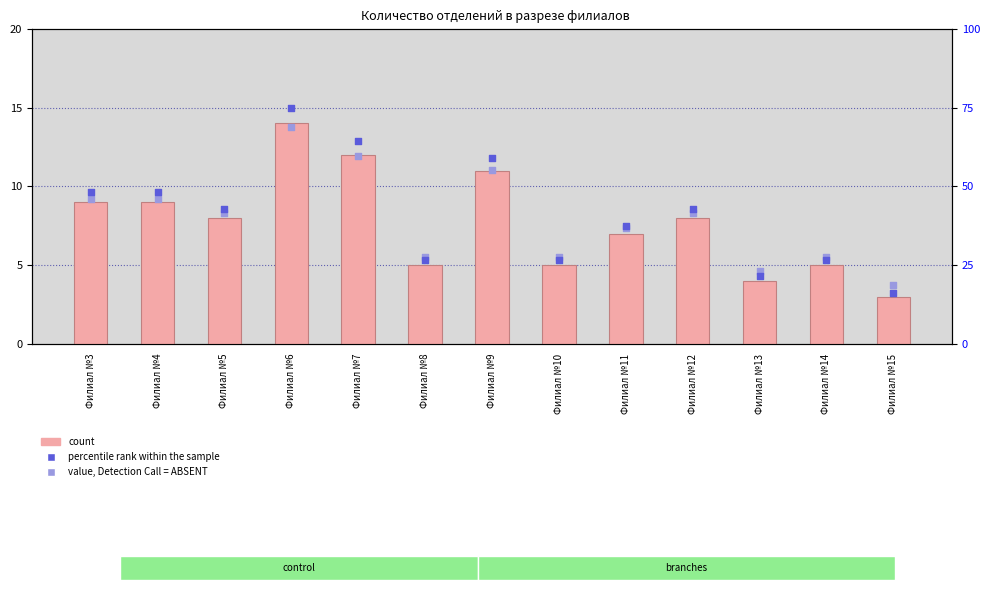

Which series reaches the minimum Y coordinate?

count